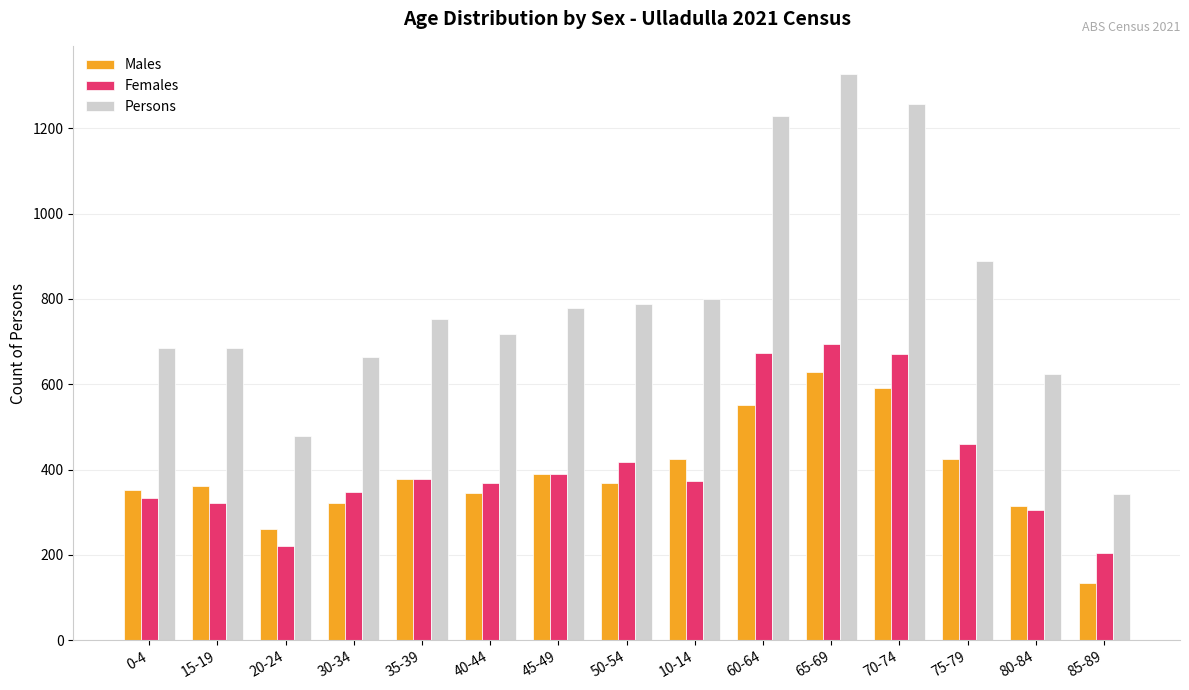

How many categories are shown in the chart?

15